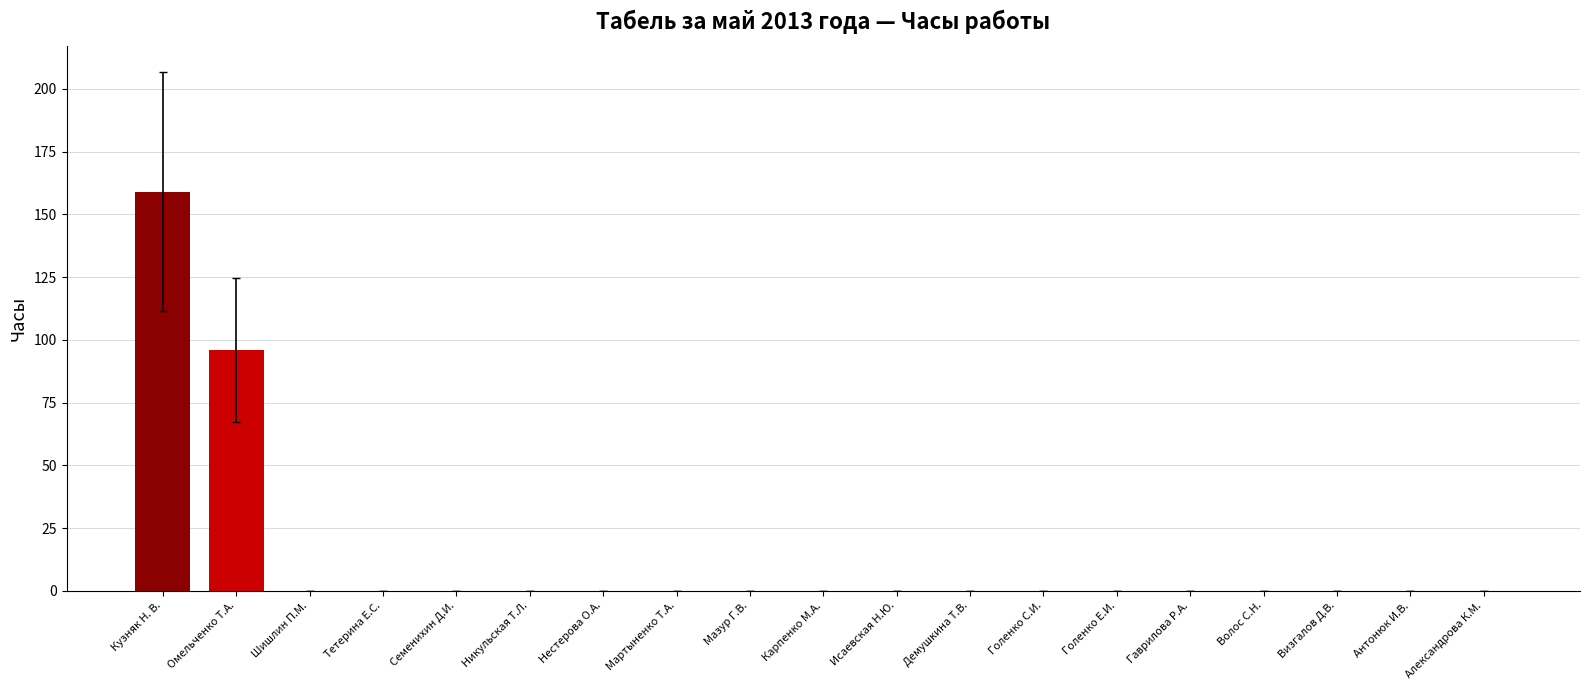

What is the sum of all values?

255